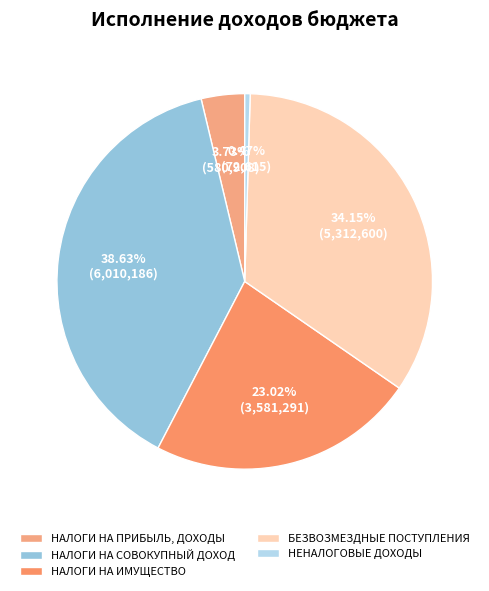

To the nearest percent, what percentage of the pie is НАЛОГИ НА СОВОКУПНЫЙ ДОХОД?

39%